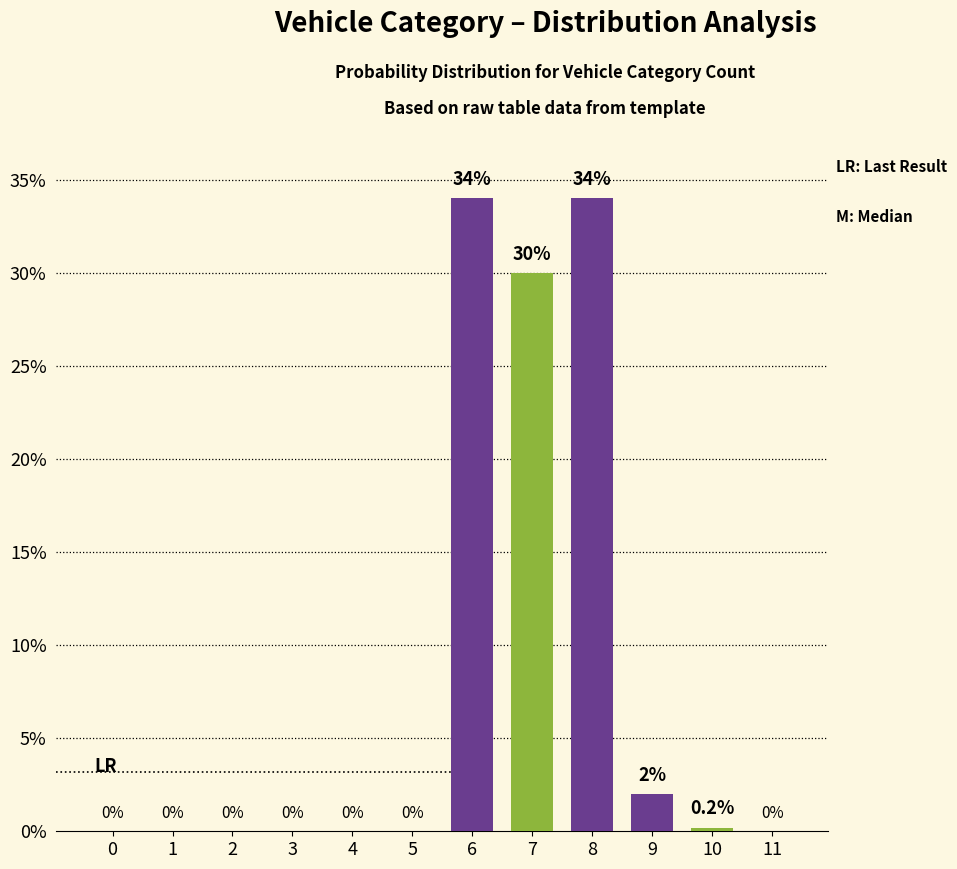

The value of Series A at 1 is 0.0. True or false?

True